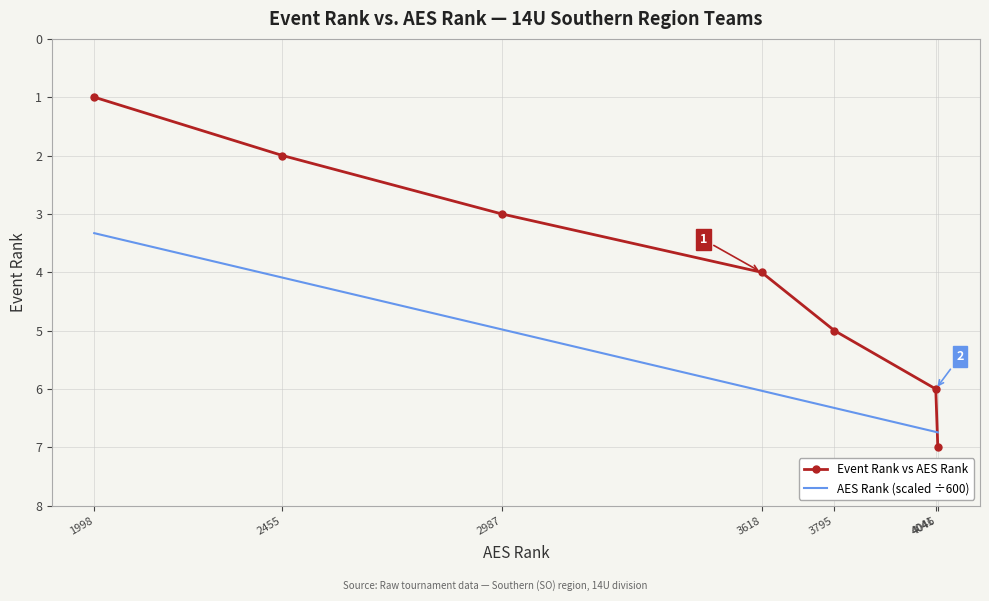

Is it true that AES Rank (scaled ÷600) equals 2.0 at 4046?

False